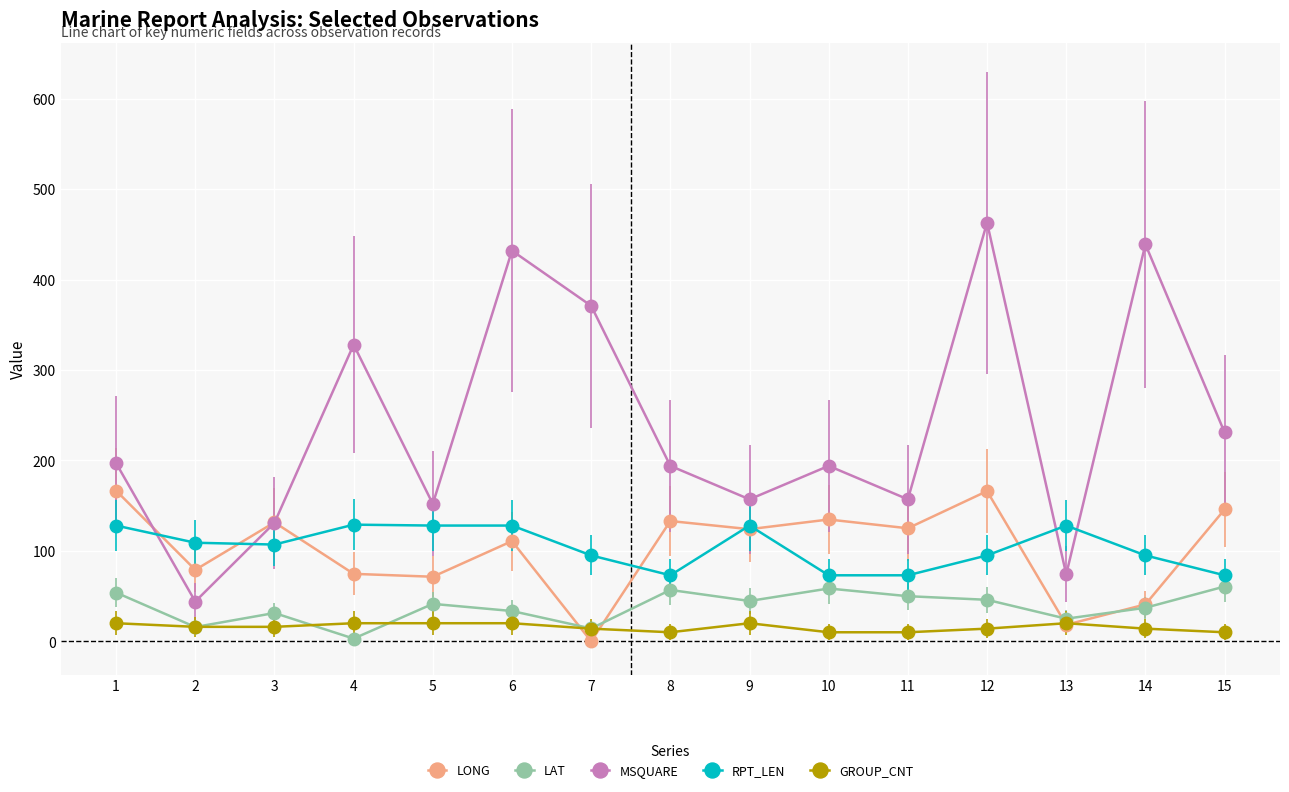

Rank the series by their maximum value, from highest to lowest.

MSQUARE, LONG, RPT_LEN, LAT, GROUP_CNT